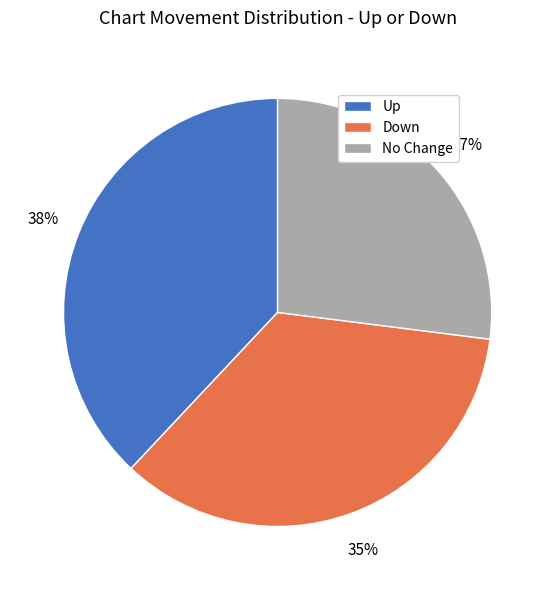

How many segments does this pie chart have?

3